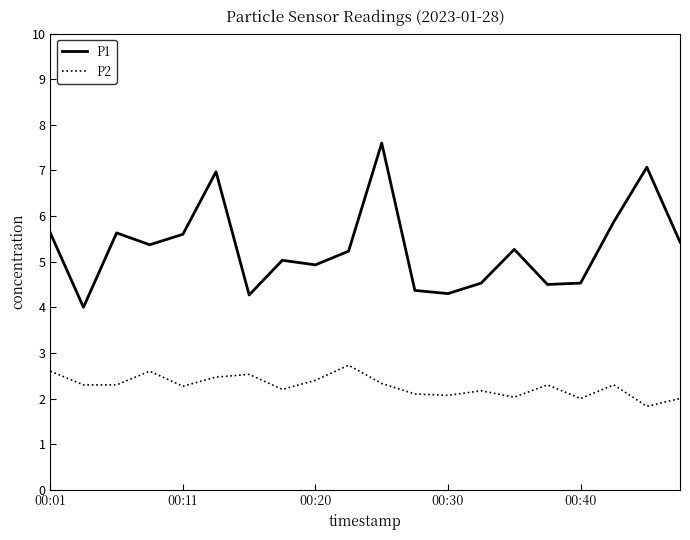

Which series has the largest range (max minus min)?

P1